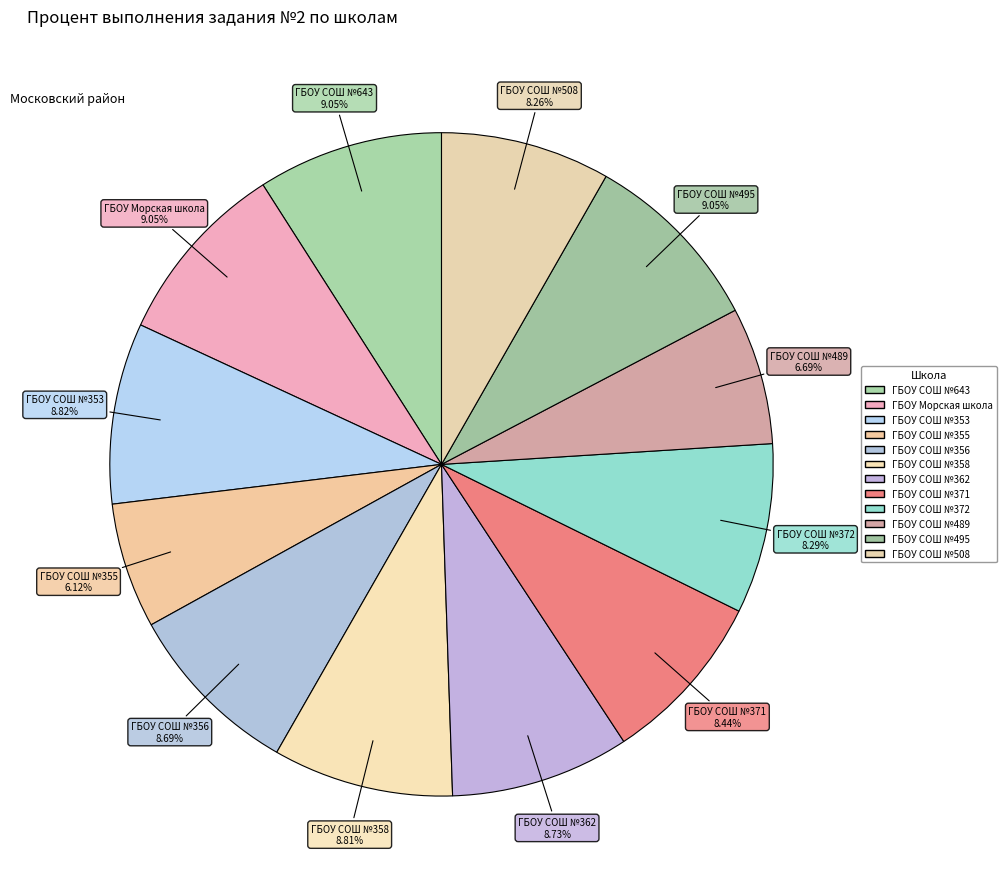

Is ГБОУ СОШ №353 the majority of the pie?

No